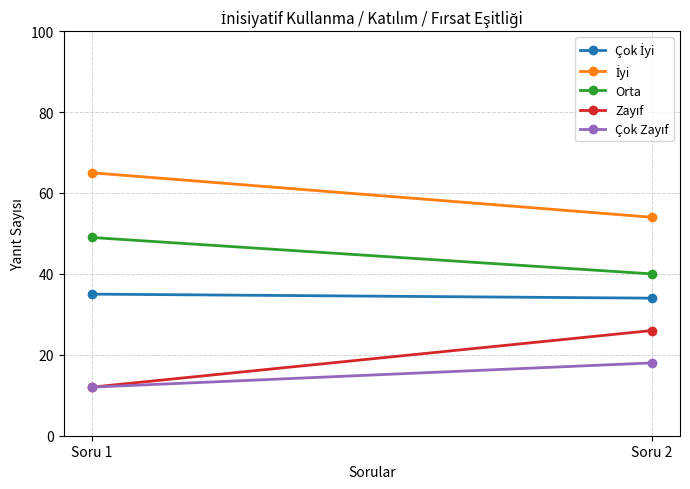

True or false: Çok İyi has a value of 34 at Soru 2.

True